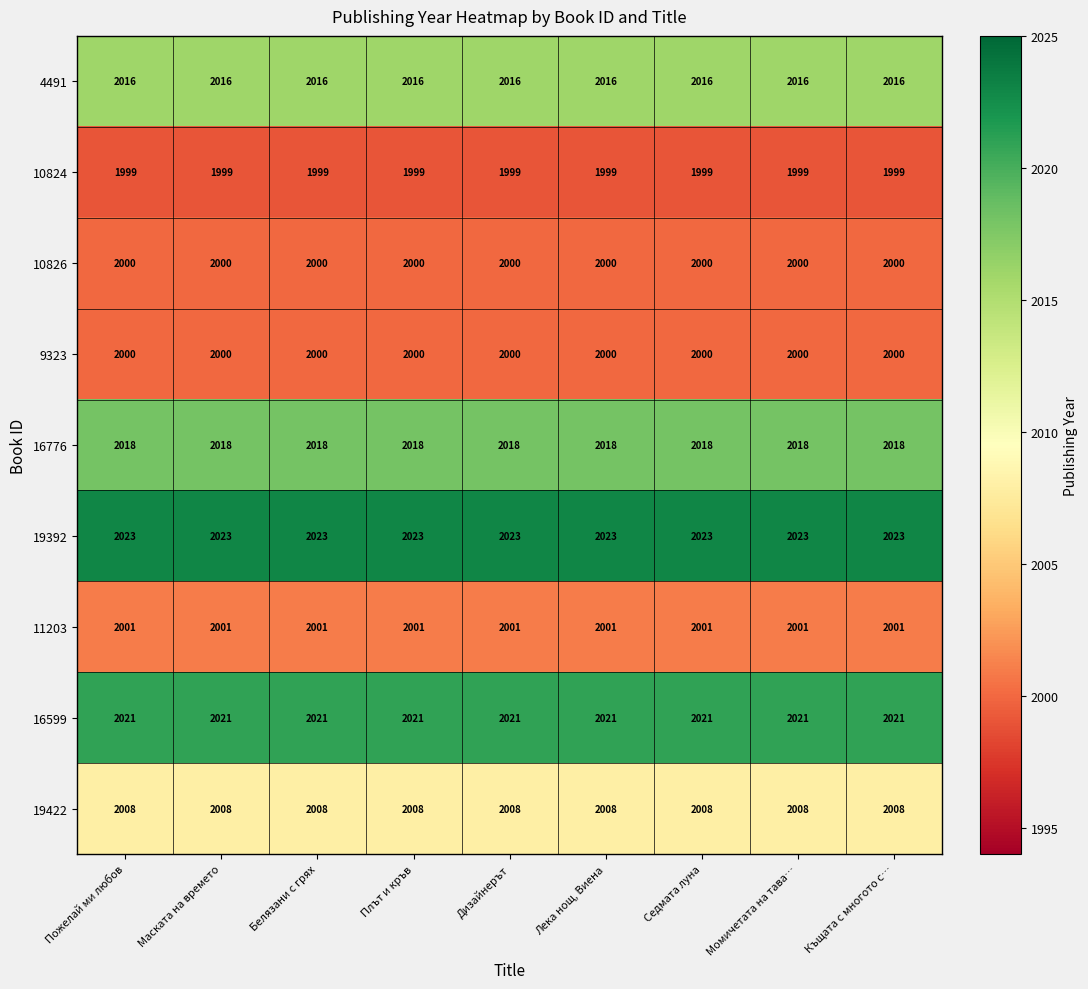

The value of 11203 at Маската на времето is 2715. True or false?

False